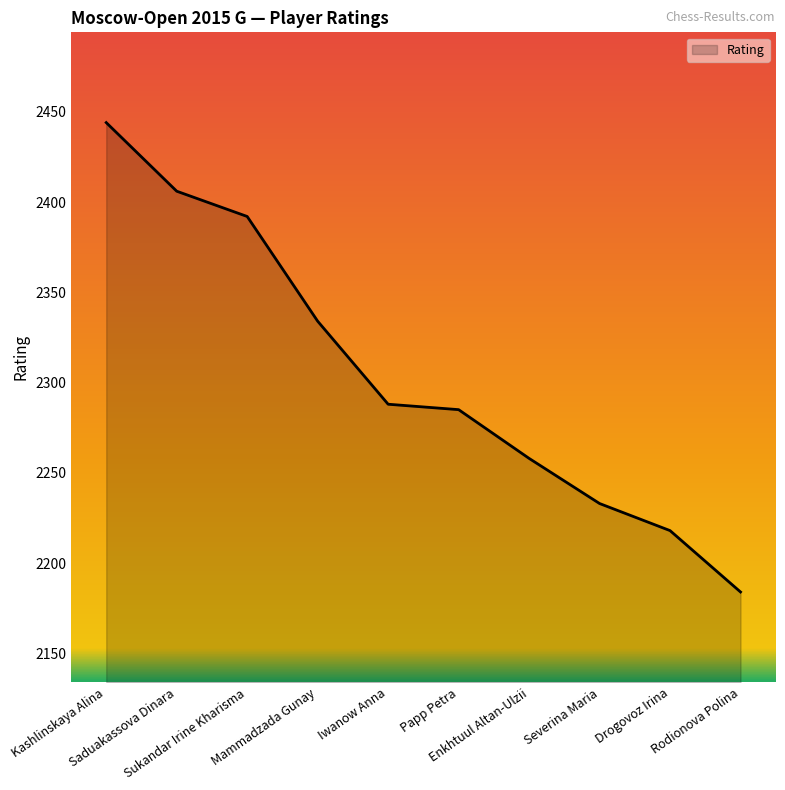

What is the minimum value shown in the chart?

2184